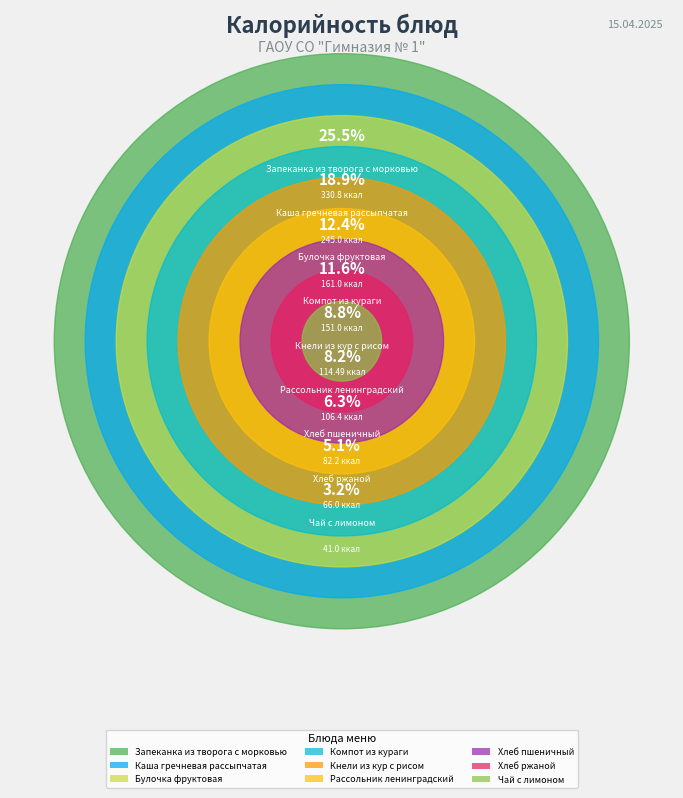

Between Рассольник ленинградский and Хлеб пшеничный, which is larger?

Рассольник ленинградский